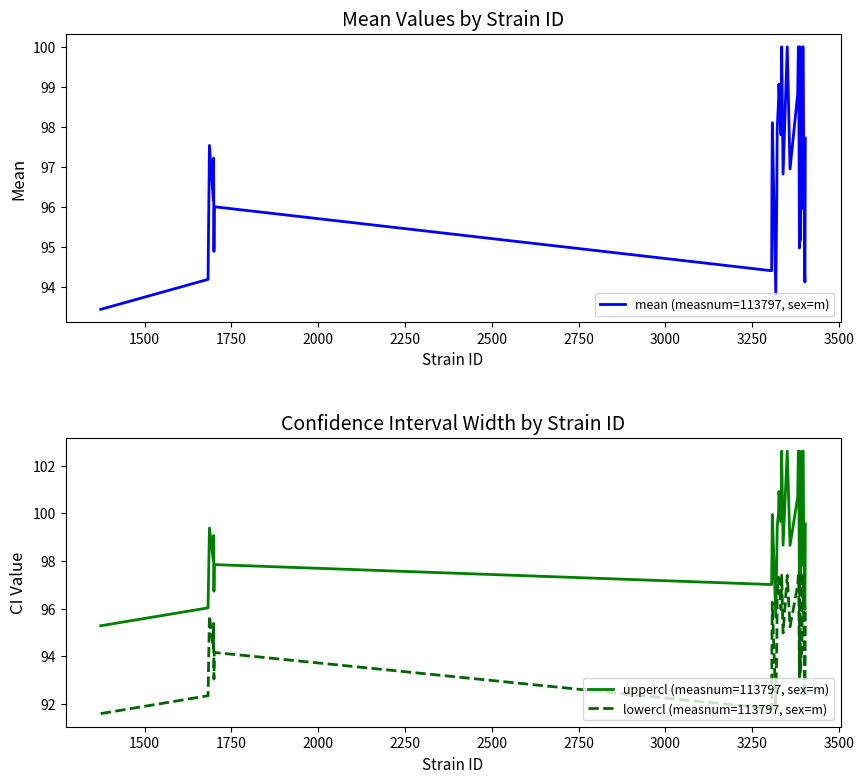

What is the value of the mean (measnum=113797, sex=m) point at the 16th from the left?

97.8